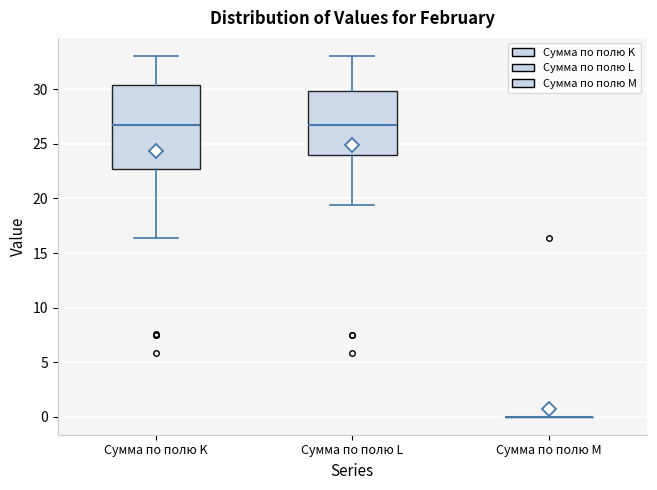

Reading left to right, read every box against the y-axis: the position of its median line, the range the box covers, and the ends of its whiskers. The values are not printed on the chart, so give them approximately, as read against the axis.

Сумма по полю K: median 26.5, box 22.5 to 30.5, whiskers 16.5 to 33.0
Сумма по полю L: median 26.5, box 24.0 to 30.0, whiskers 19.5 to 33.0
Сумма по полю M: box collapsed to a line at 0.0, whiskers 0.0 to 0.0